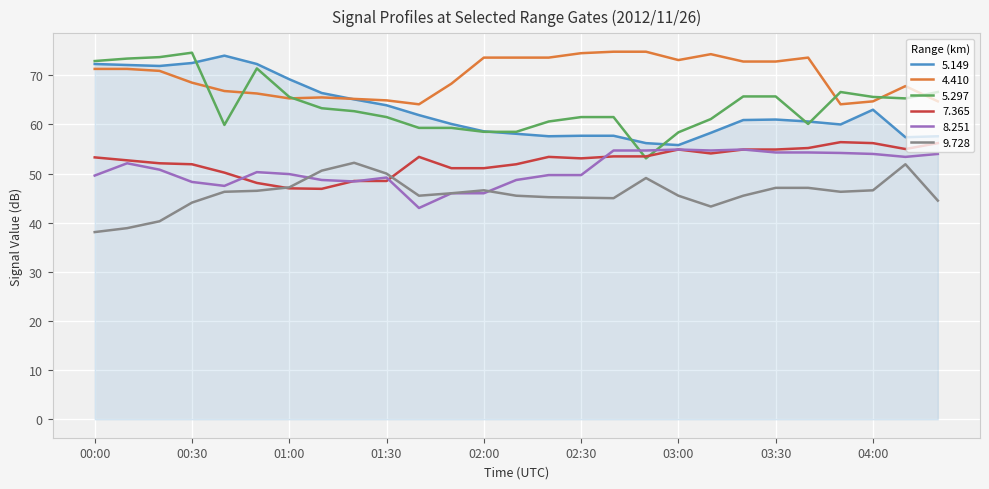

What is the minimum value for 4.410?

64.1